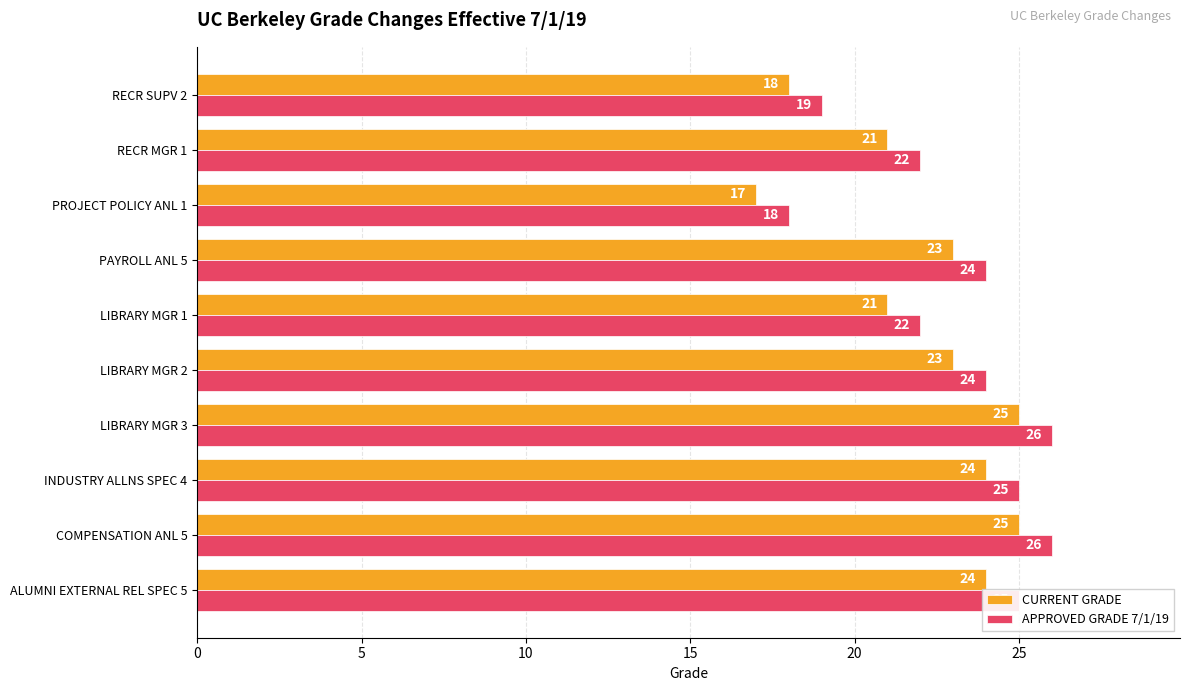

What is the difference between the maximum and minimum values in the APPROVED GRADE 7/1/19 series?

8